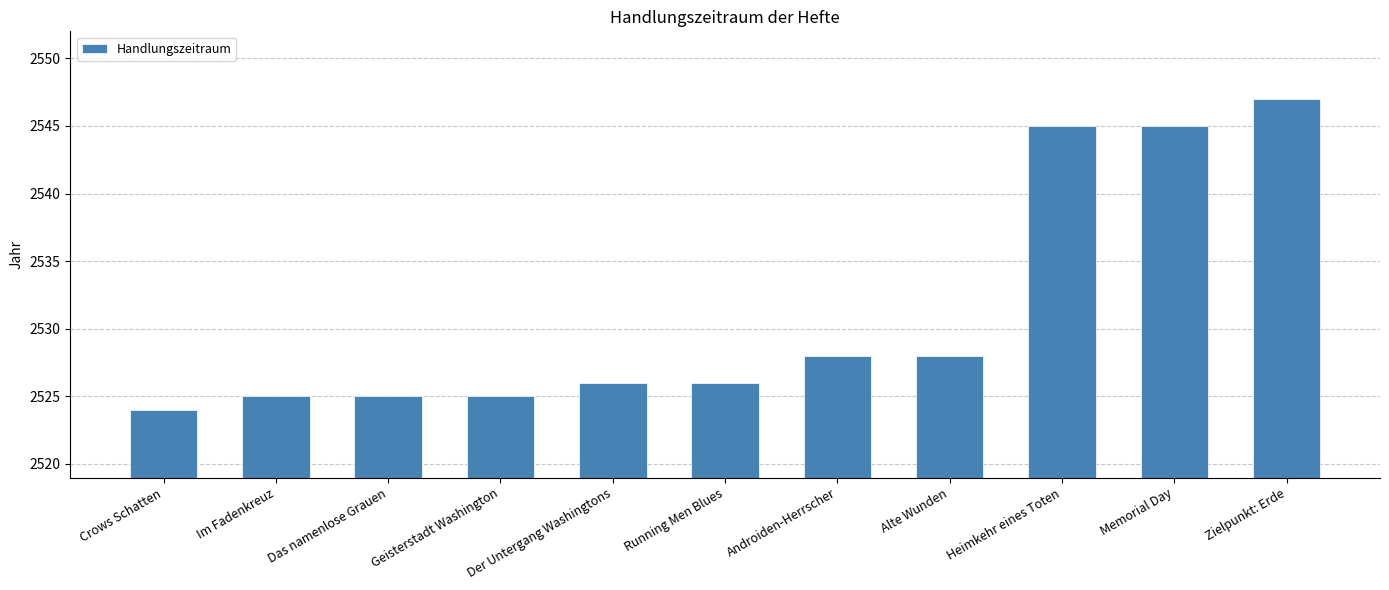

What is the ratio of the value at Alte Wunden to the value at Heimkehr eines Toten?

1.0